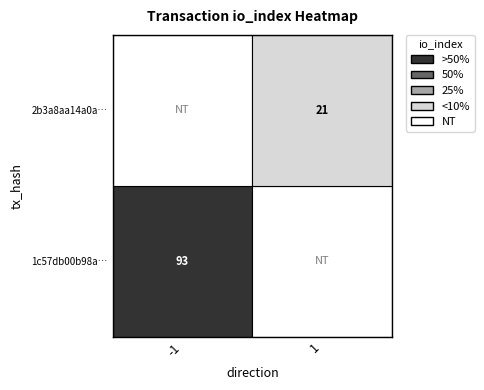

Reading left to right, extract all data points from this chart.

1c57db00b98a74f35b0148d0ecb001fa57a529e: direction=-1	io_index=93
2b3a8aa14a0ae592d221a60f0d8bf6ca3af9a08: direction=1	io_index=21